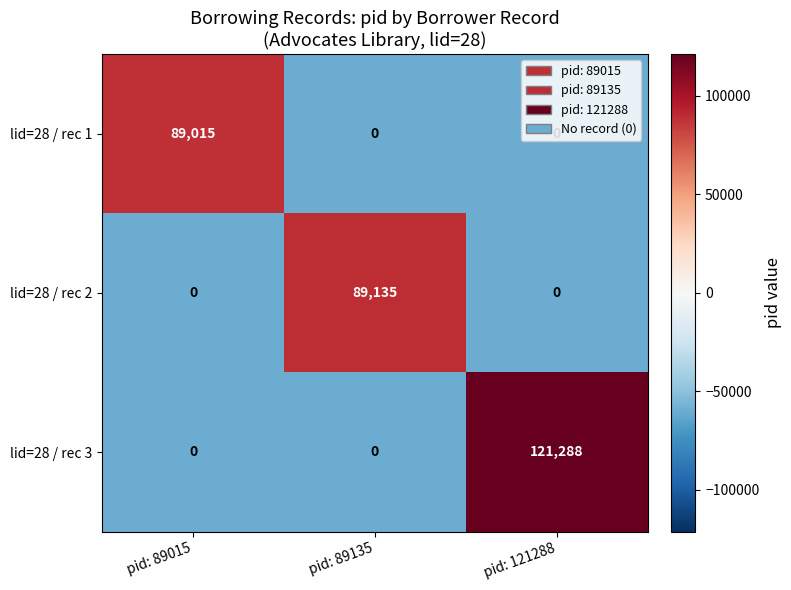

What is the sum of all lid=28 / rec 3 values?

121288